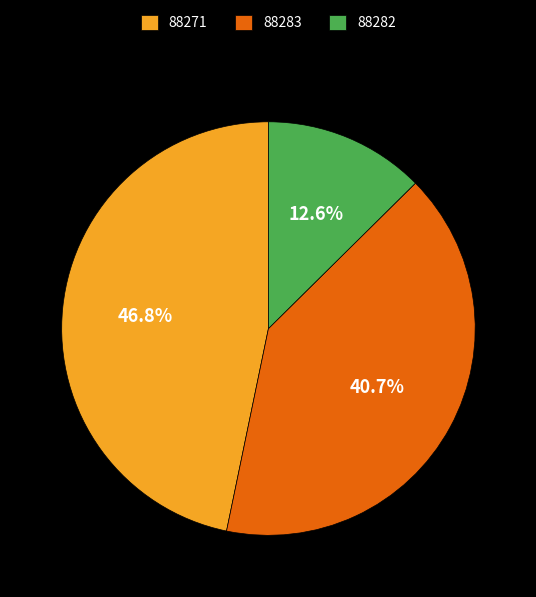

Which slice is the smallest?

88282